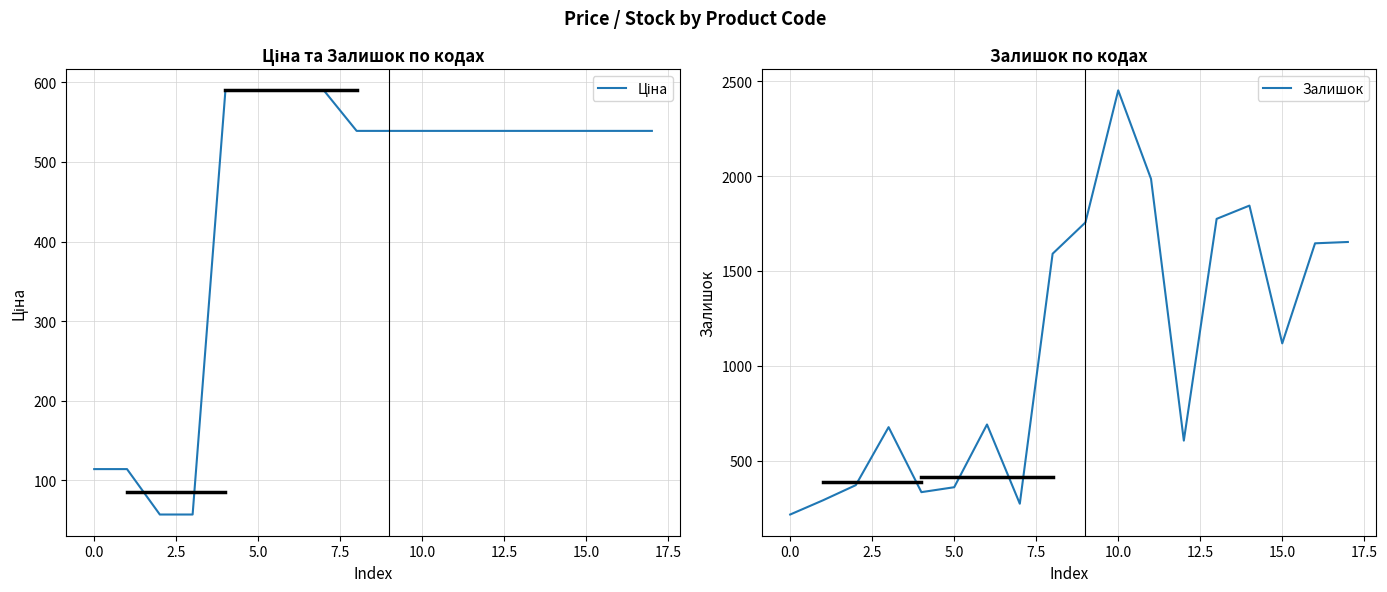

What is the lowest value of the Залишок series?

215